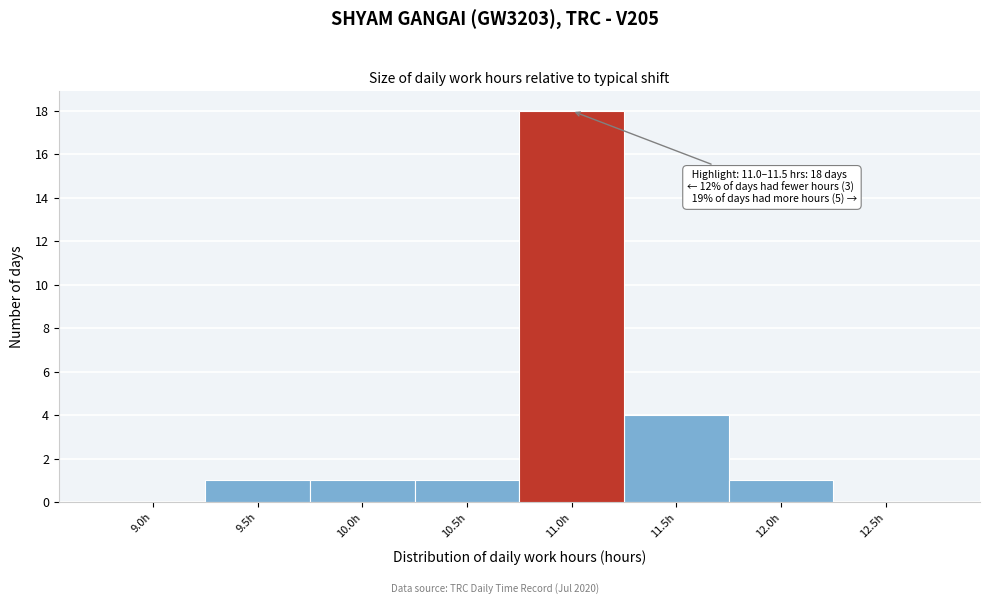

Reading left to right, extract all data points from this chart.

9.0h=0	9.5h=1	10.0h=1	10.5h=1	11.0h=18	11.5h=4	12.0h=1	12.5h=0